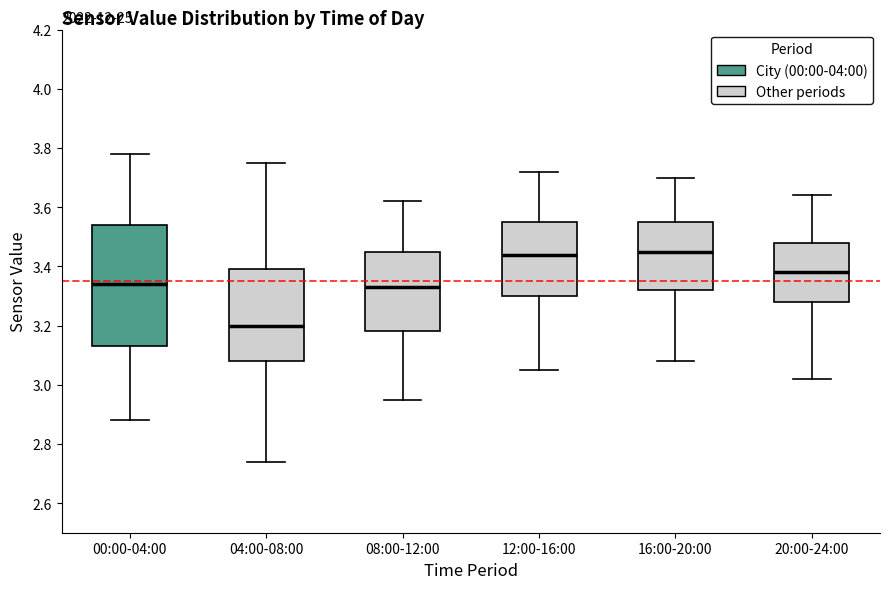

Reading left to right, transcribe this box plot: for each box, give where its median line is, the range the box spans, and where its two whiskers end, as read against the y-axis. The values are not printed on the chart, so give them approximately, as read against the axis.

00:00-04:00: median 3.34, box 3.14 to 3.54, whiskers 2.88 to 3.78
04:00-08:00: median 3.20, box 3.08 to 3.40, whiskers 2.74 to 3.76
08:00-12:00: median 3.34, box 3.18 to 3.46, whiskers 2.96 to 3.62
12:00-16:00: median 3.44, box 3.30 to 3.56, whiskers 3.06 to 3.72
16:00-20:00: median 3.46, box 3.32 to 3.56, whiskers 3.08 to 3.70
20:00-24:00: median 3.38, box 3.28 to 3.48, whiskers 3.02 to 3.64